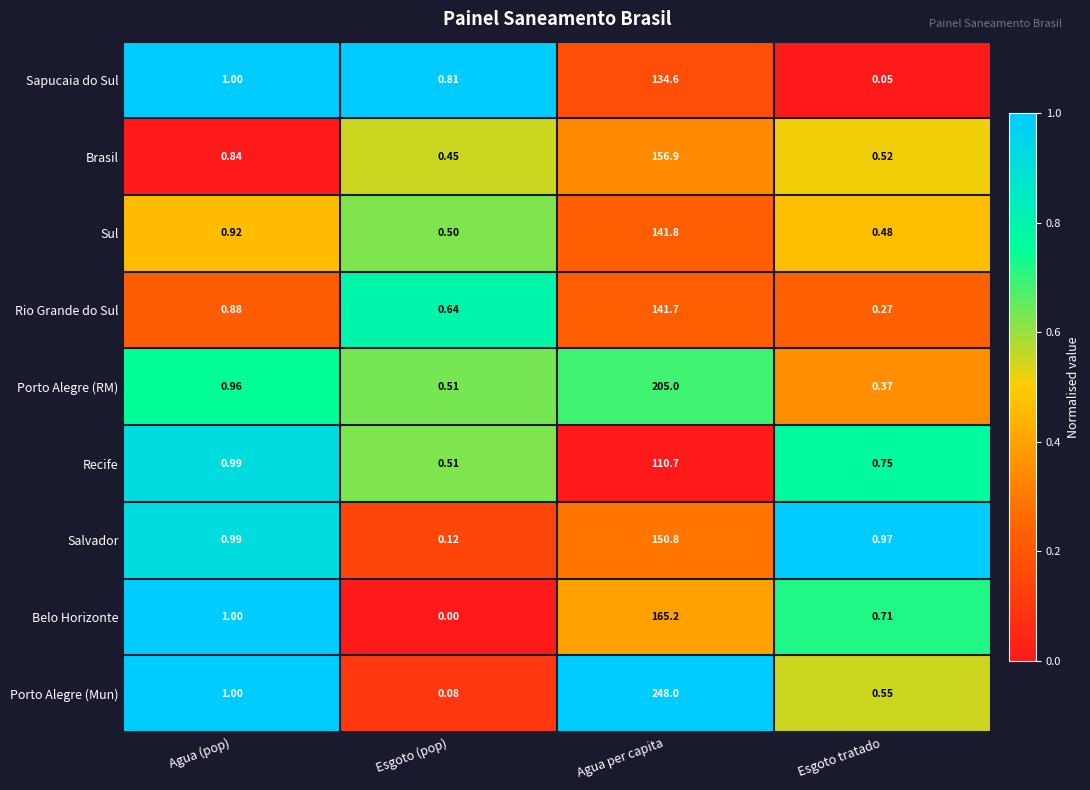

Which series changed the most between Esgoto (pop) and Agua per capita?

Porto Alegre (Mun)